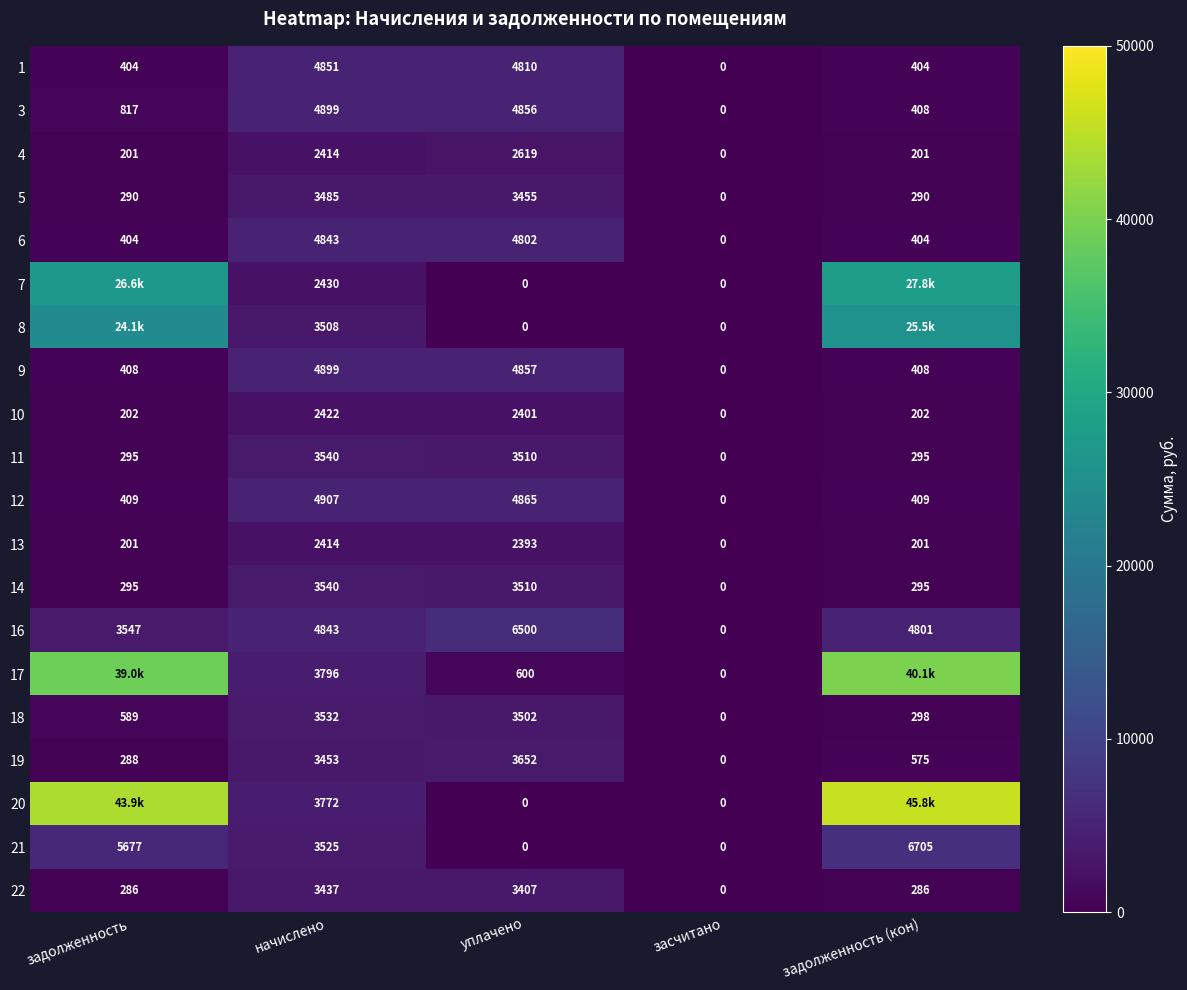

Is the value of 16 at начислено greater than the value of 21 at задолженность (кон)?

No